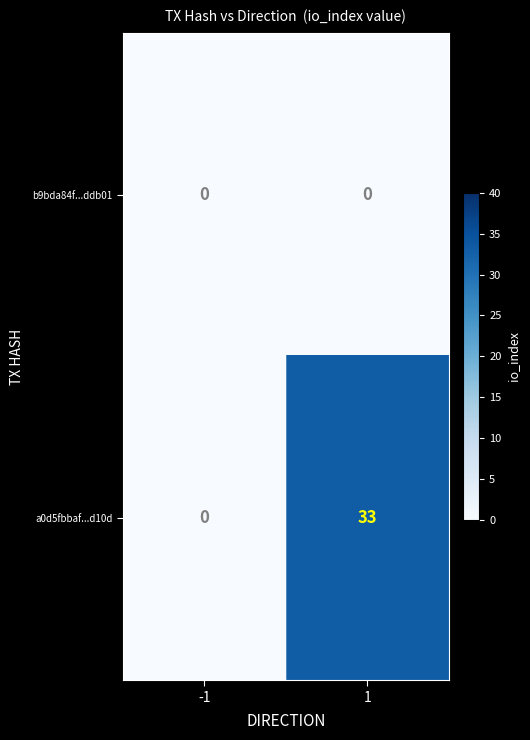

Reading left to right, what are all the values shown in this chart?

b9bda84f...ddb01: -1=0	1=0
a0d5fbbaf...d10d: -1=0	1=33